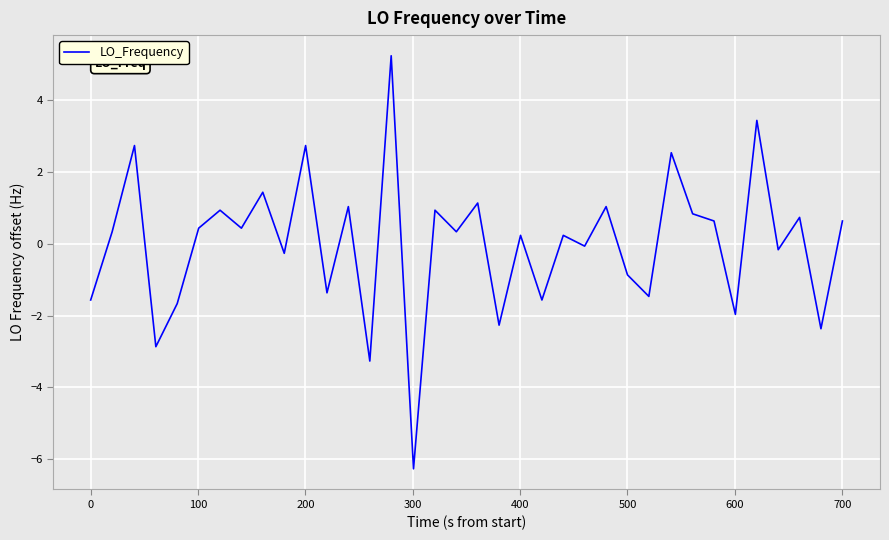

What is the maximum value shown in the chart?

5.2